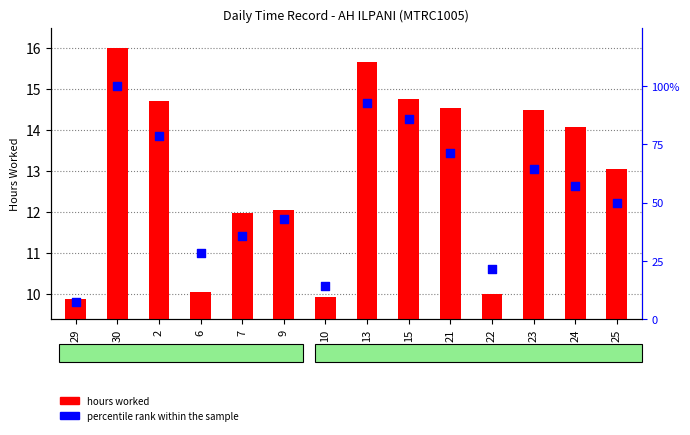

Is the value of percentile rank within the sample at 24 greater than the value of hours worked at 21?

Yes